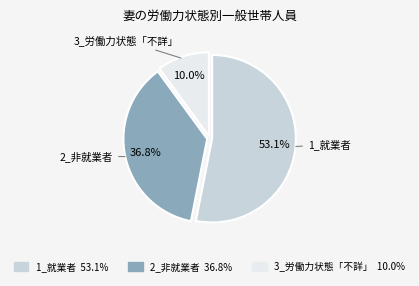

To the nearest percent, what is the difference between the 1_就業者 and 2_非就業者 slice percentages?

16%